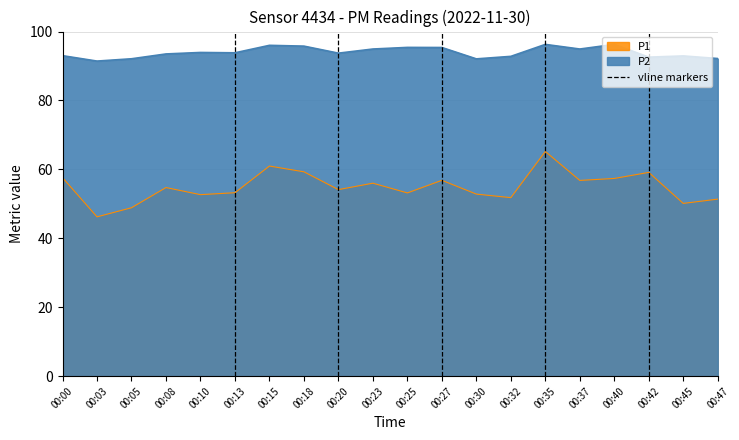

Which has a higher value, 00:30 or 00:08?

00:08